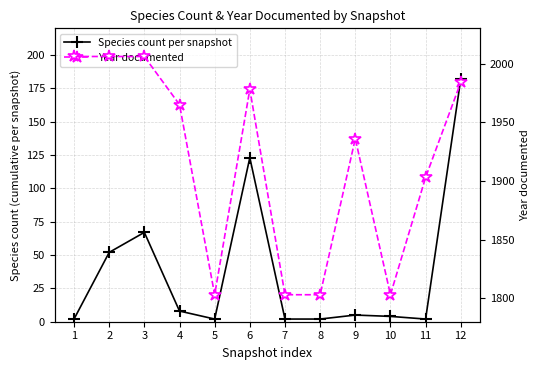

Where is the first local minimum for Species count per snapshot?

5